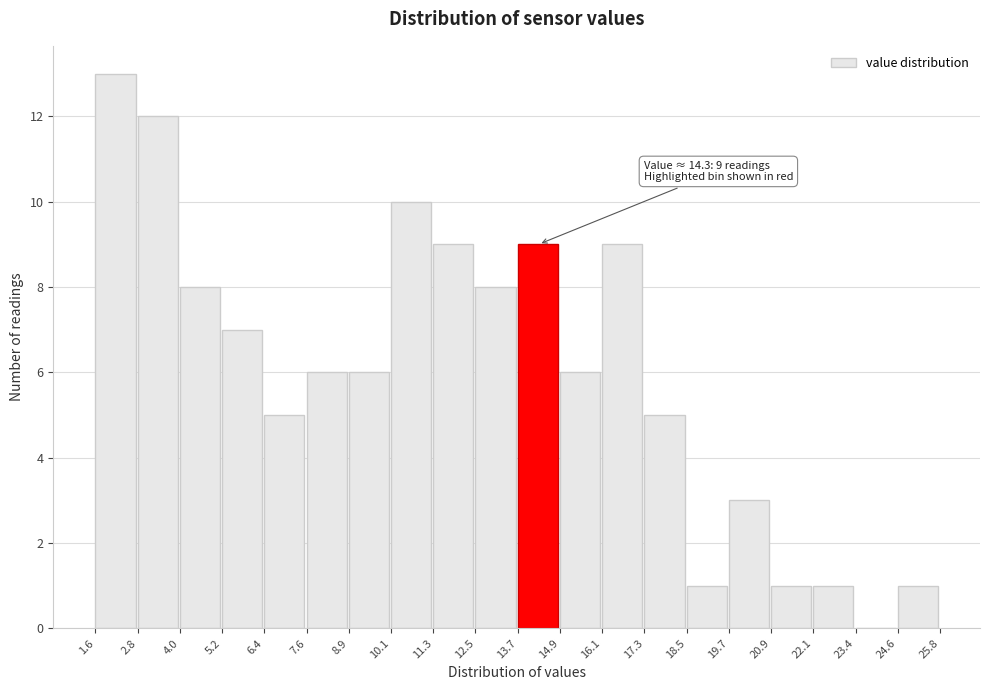

Over which range of the x-axis is the bar tallest?

1.6 to 2.8